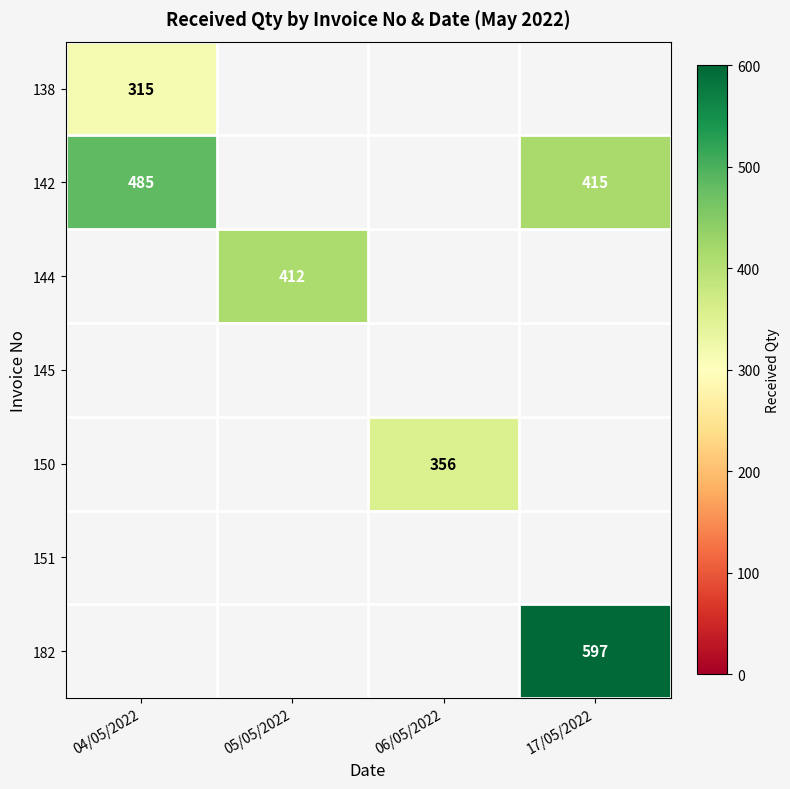

Is it true that 150 equals 356 at 06/05/2022?

True